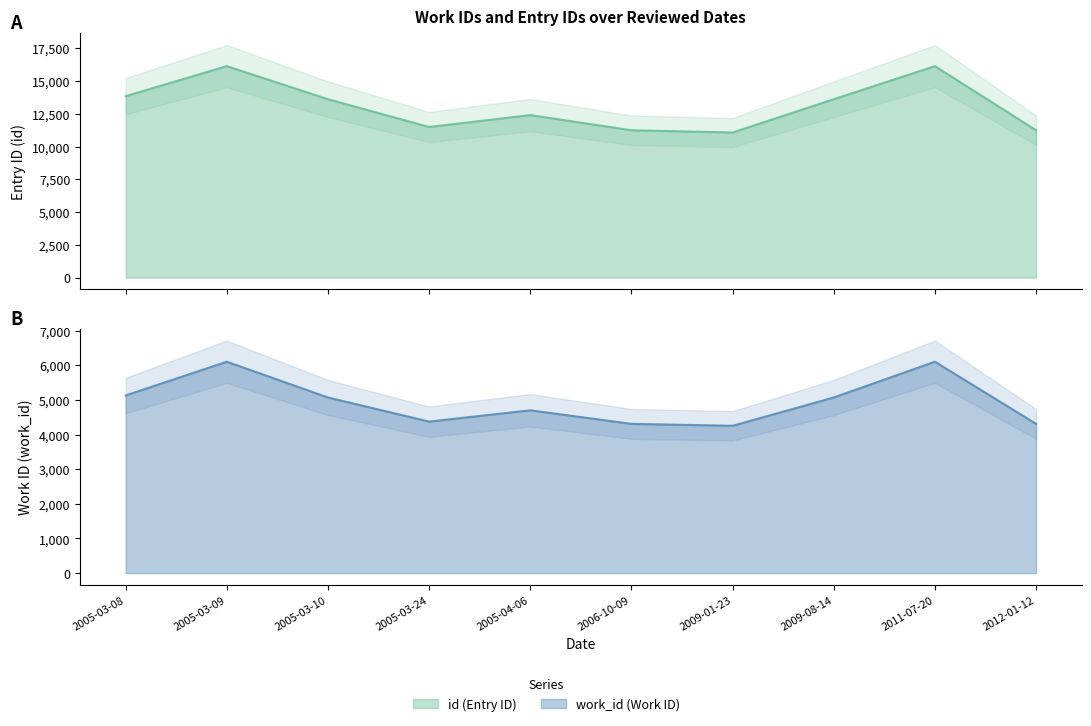

How many lines are shown in the chart?

2